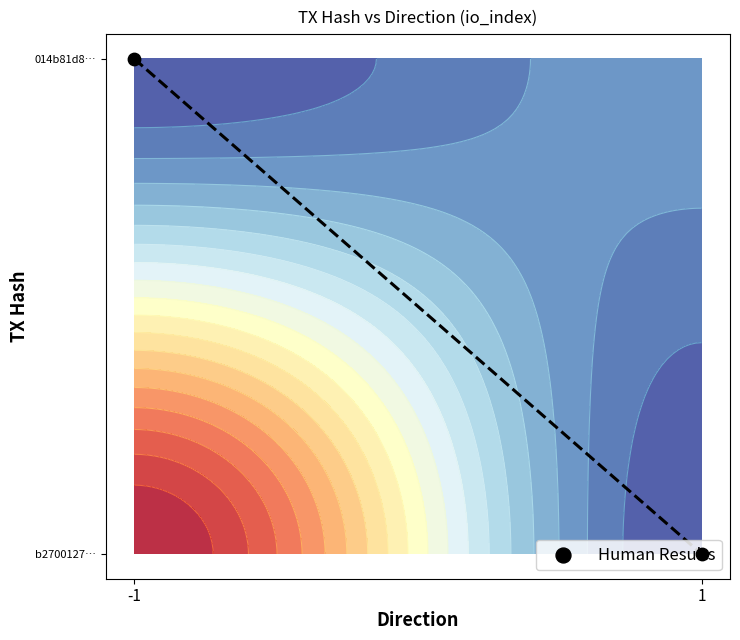

The value at 1 is 1. True or false?

False